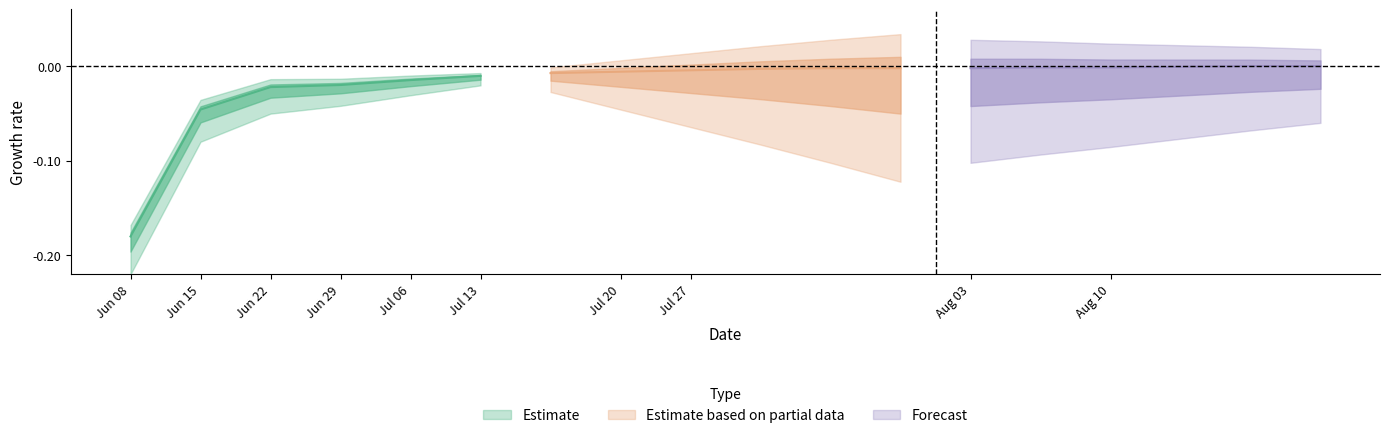

Which series has the largest total across all categories?

Forecast